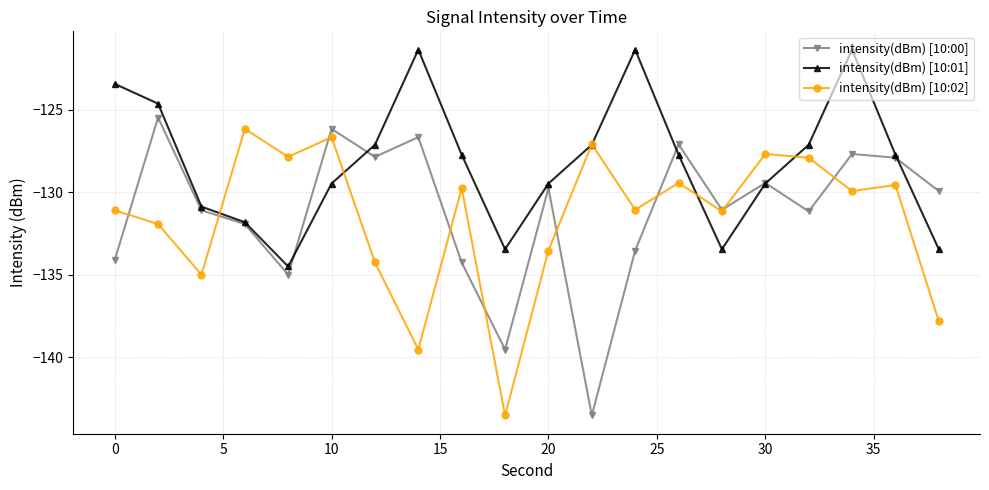

How many series are shown in this chart?

3